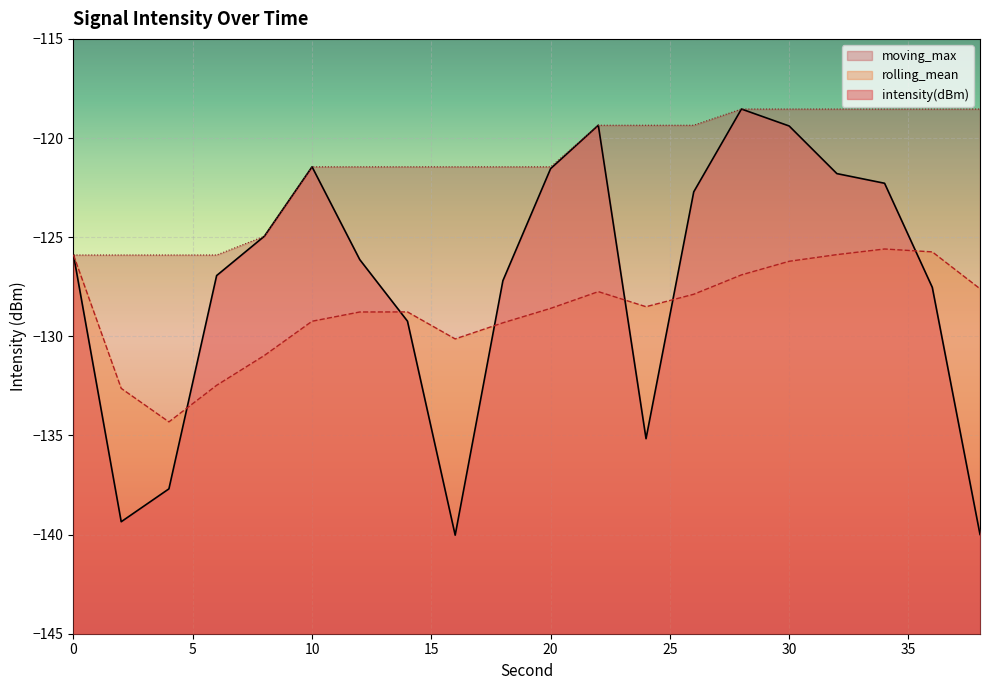

What are all the series names shown in the legend?

moving_max, rolling_mean, intensity(dBm)